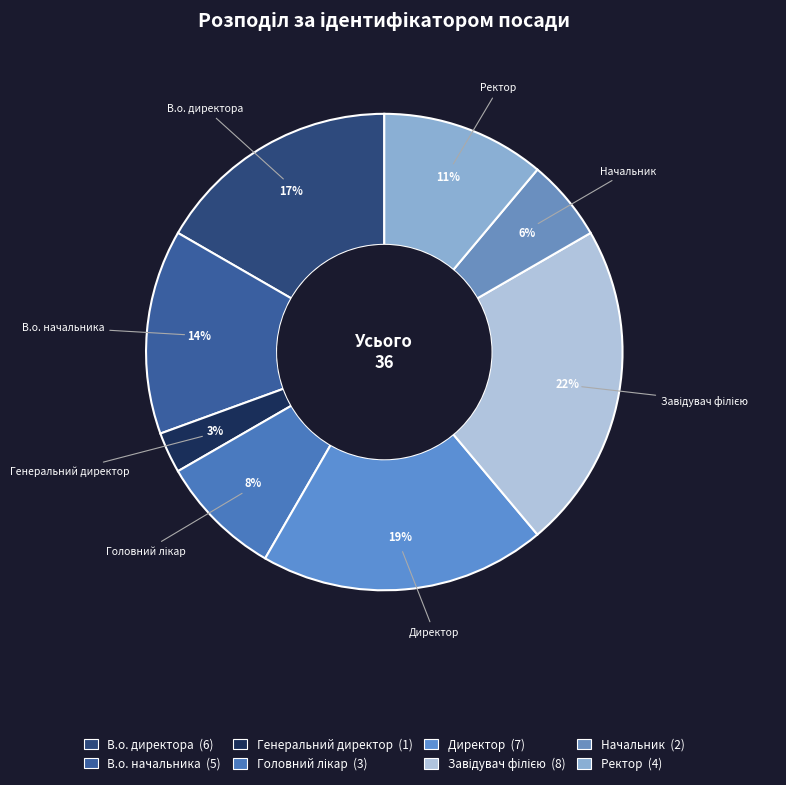

The В.о. начальника slice represents 14% of the pie. True or false?

True